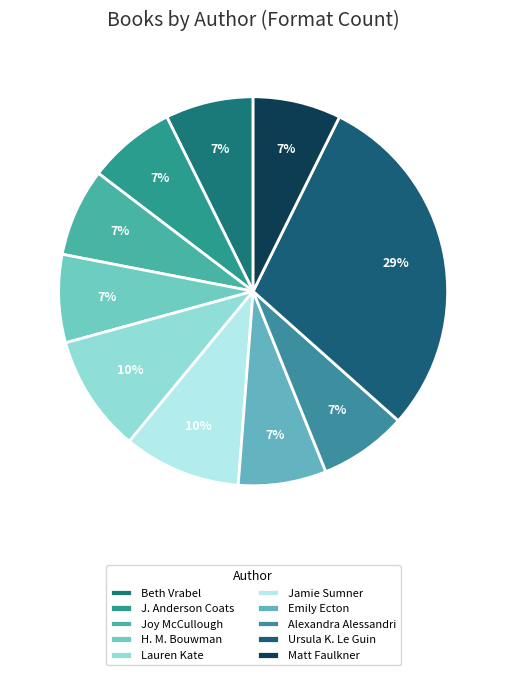

Is it true that Joy McCullough is 16% of the pie?

False